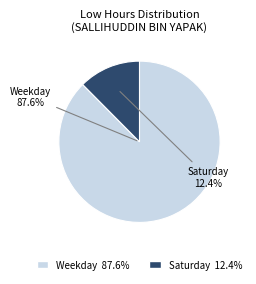

Is there a majority slice in this chart?

Yes